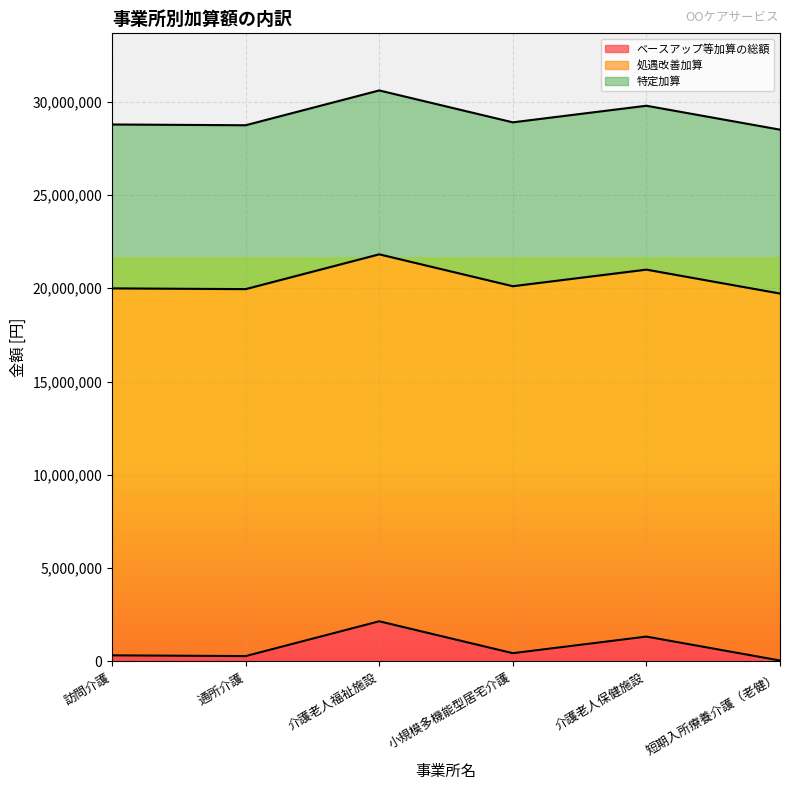

Reading right to left, what are all the values shown in this chart?

ベースアップ等加算の総額: 短期入所療養介護（老健）=51264	介護老人保健施設=1332864	小規模多機能型居宅介護=443904	介護老人福祉施設=2153088	通所介護=287760	訪問介護=328320
処遇改善加算: 短期入所療養介護（老健）=19665432	介護老人保健施設=19665432	小規模多機能型居宅介護=19665432	介護老人福祉施設=19665432	通所介護=19665432	訪問介護=19665432
特定加算: 短期入所療養介護（老健）=8781792	介護老人保健施設=8781792	小規模多機能型居宅介護=8781792	介護老人福祉施設=8781792	通所介護=8781792	訪問介護=8781792